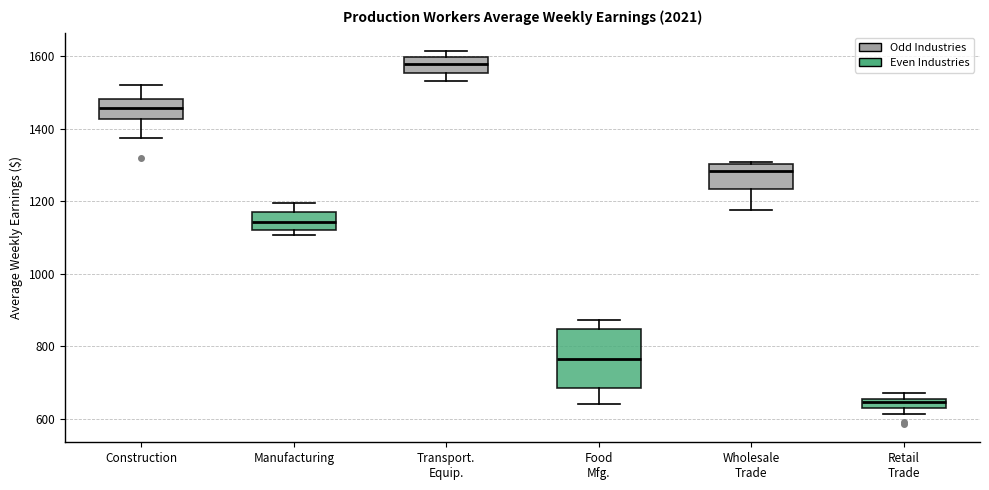

Comparing the boxes themselves (not the whiskers), which one is the tallest?

Food Mfg.